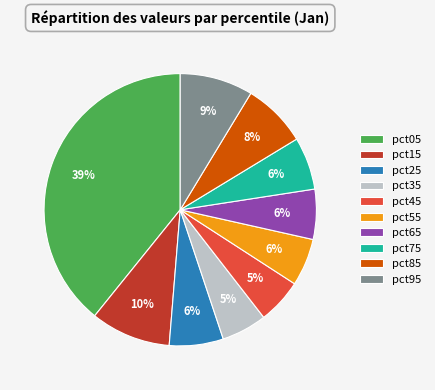

Is there a majority slice in this chart?

No